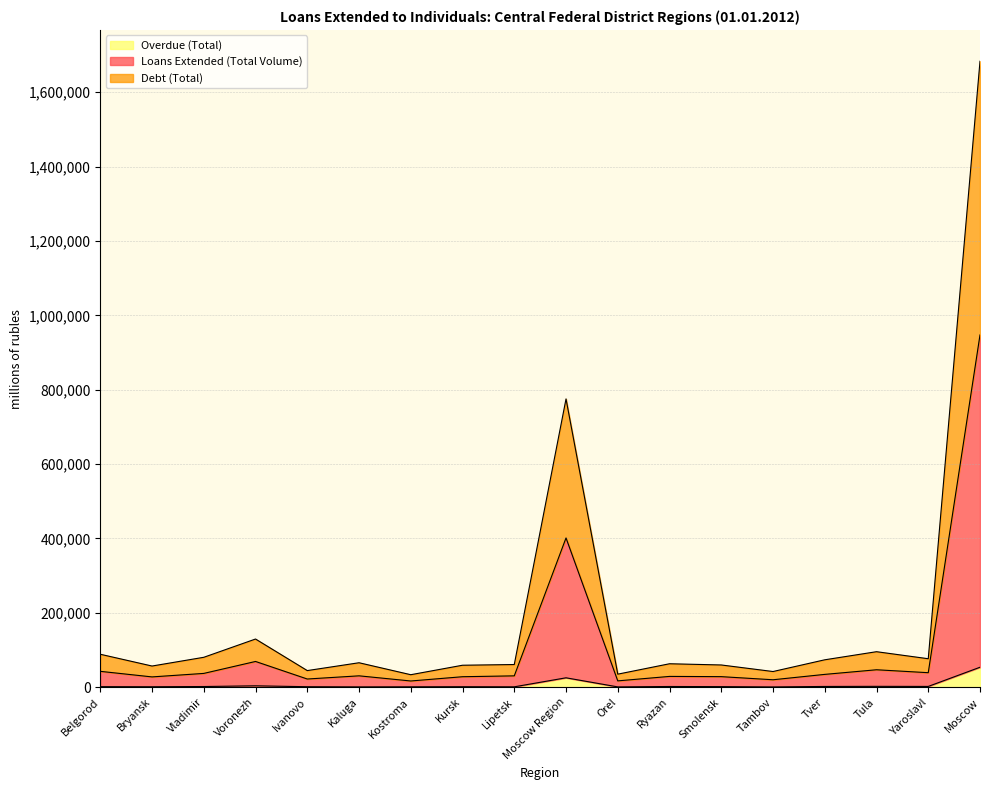

At which label does Debt (Total) first exceed 65761?

Belgorod